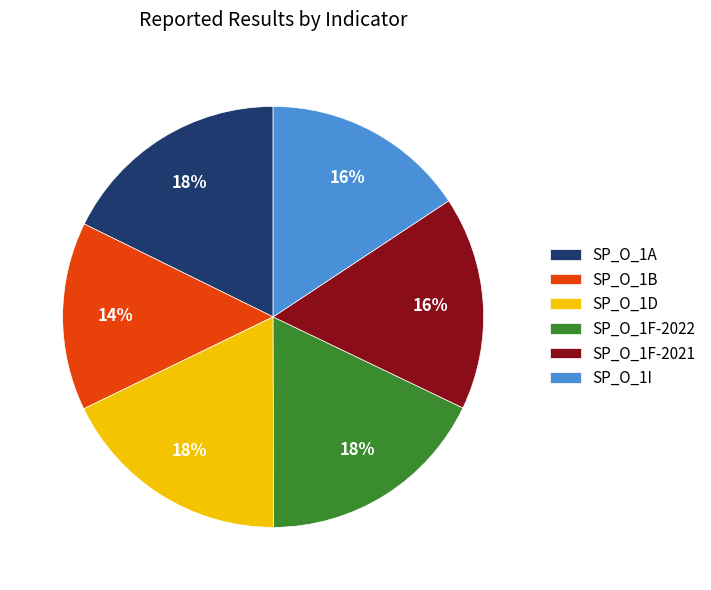

To the nearest percent, what is the combined percentage of SP_O_1B and SP_O_1F-2022?

32%